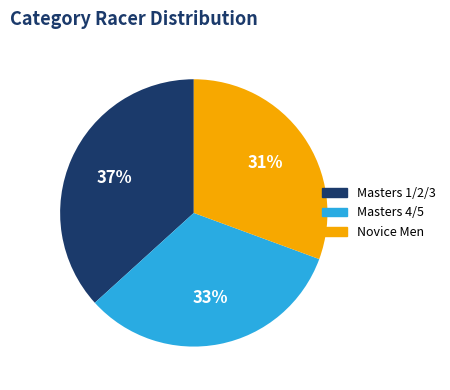

Is Novice Men the majority of the pie?

No